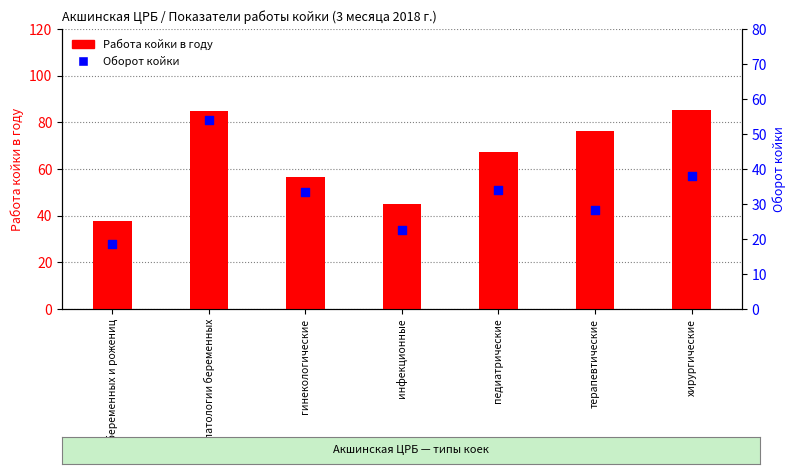

Which series has the largest Y range (max minus min)?

Работа койки в году